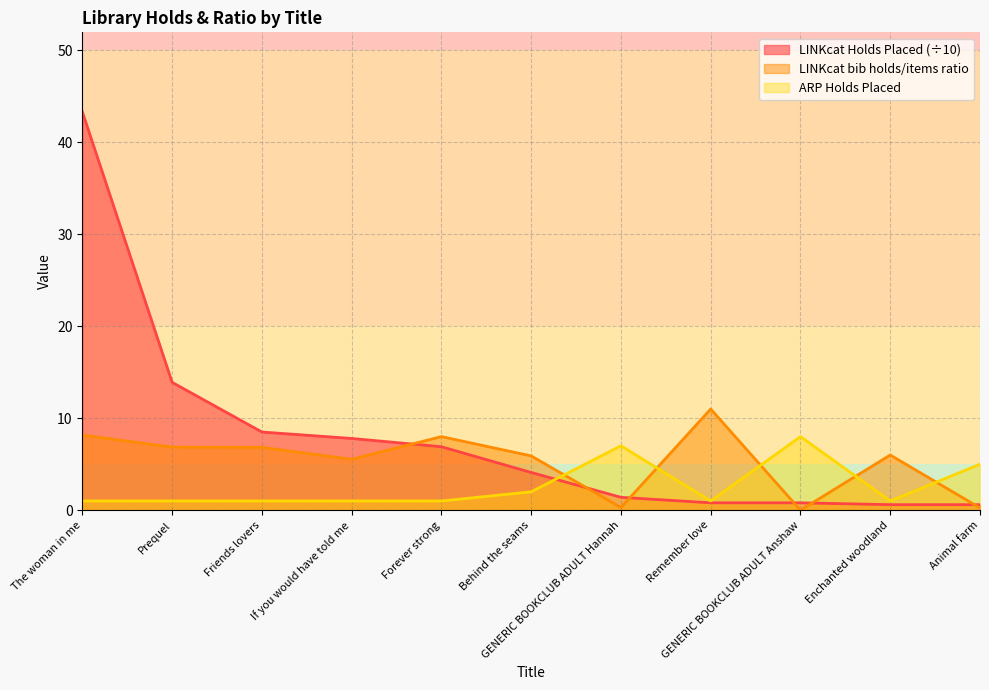

What is the difference between the highest and lowest values at Behind the seams?

3.9